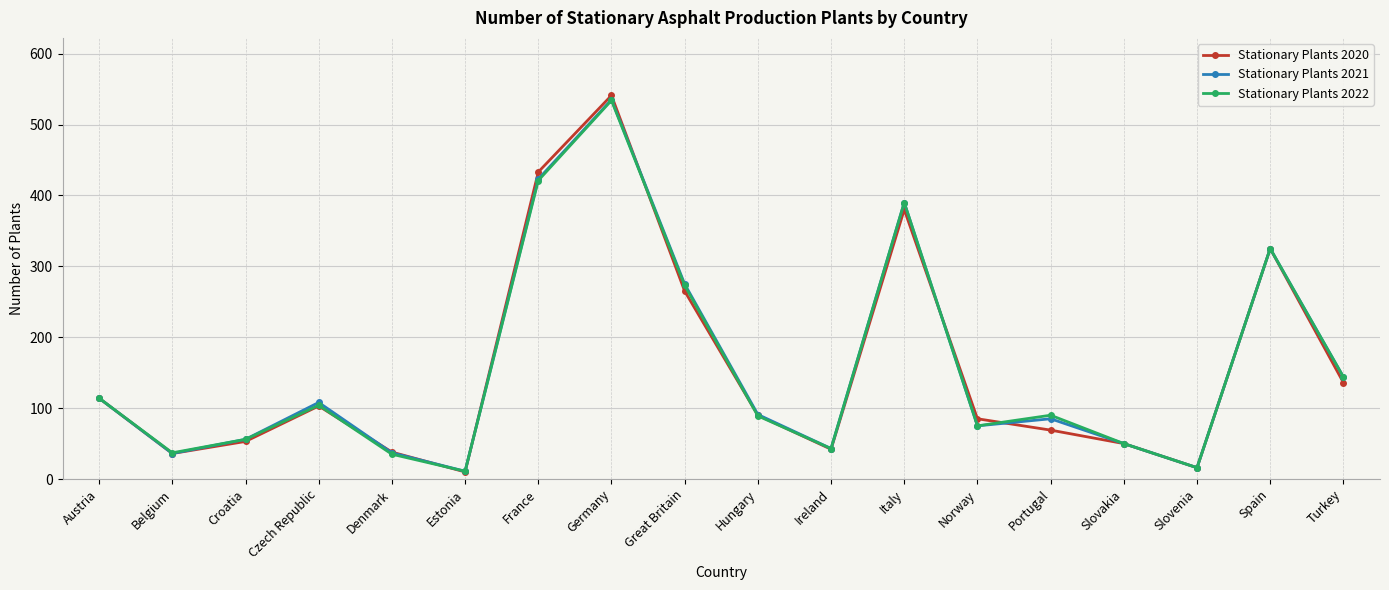

Where does the Stationary Plants 2022 series first go above 90?

Austria